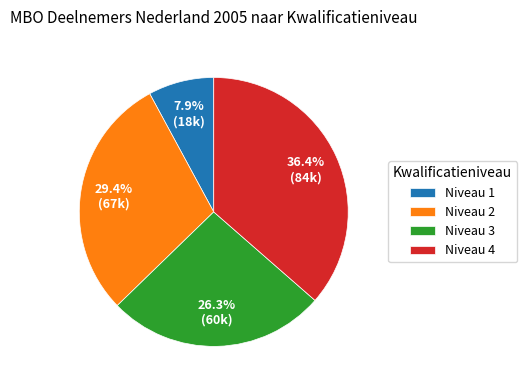

Does Niveau 4 represent more than half of the total?

No